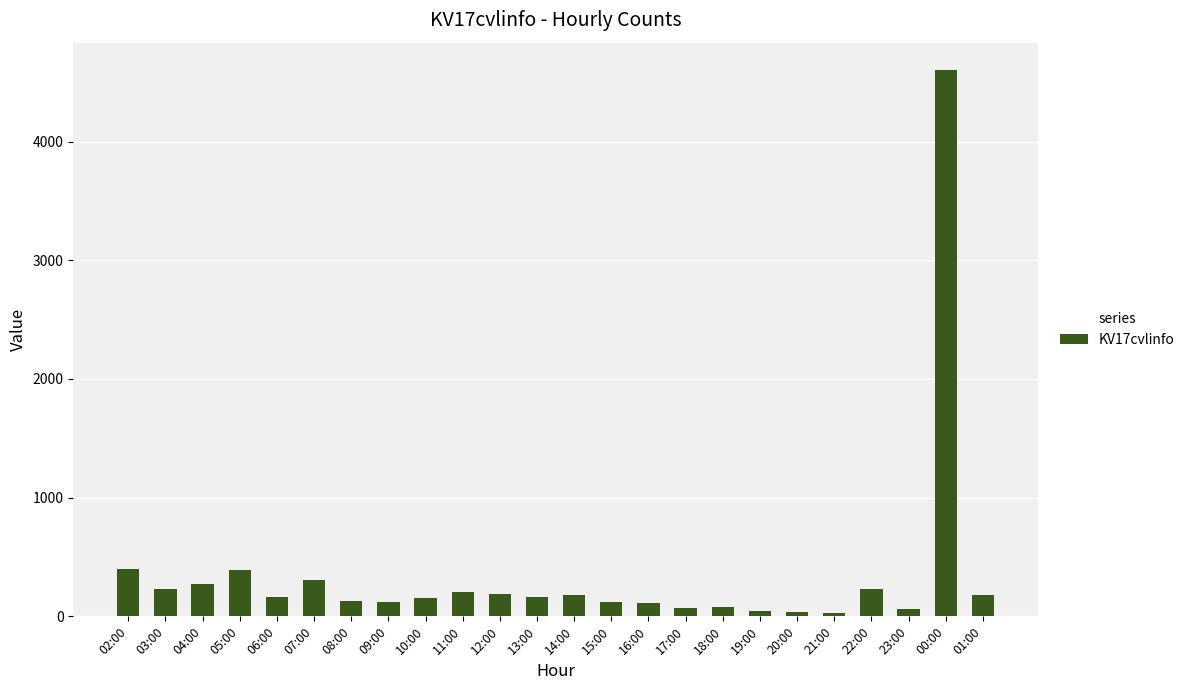

The value at 07:00 is 133. True or false?

False